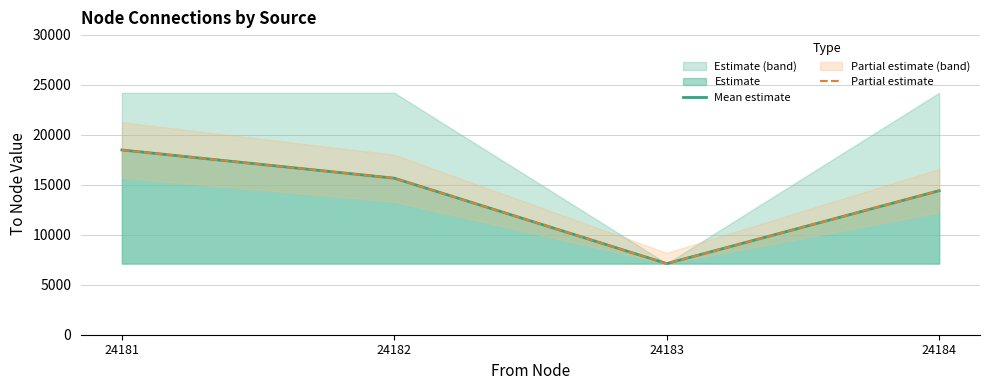

At which label is Mean estimate closest to 12791?

24184